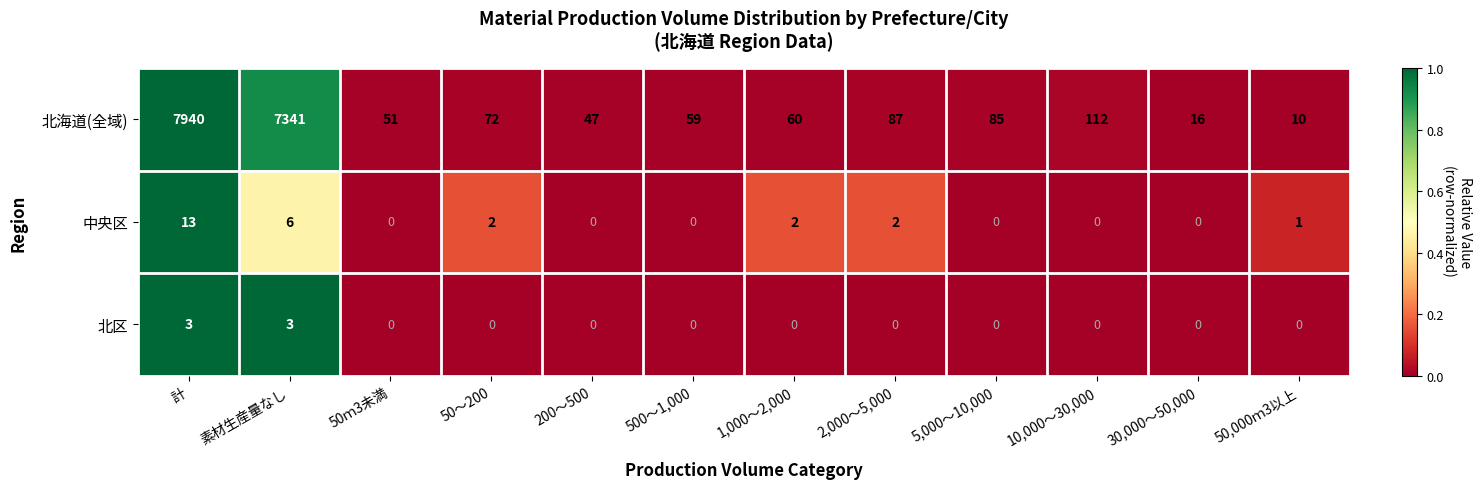

True or false: 北海道(全域) has a value of 3360 at 素材生産量なし.

False